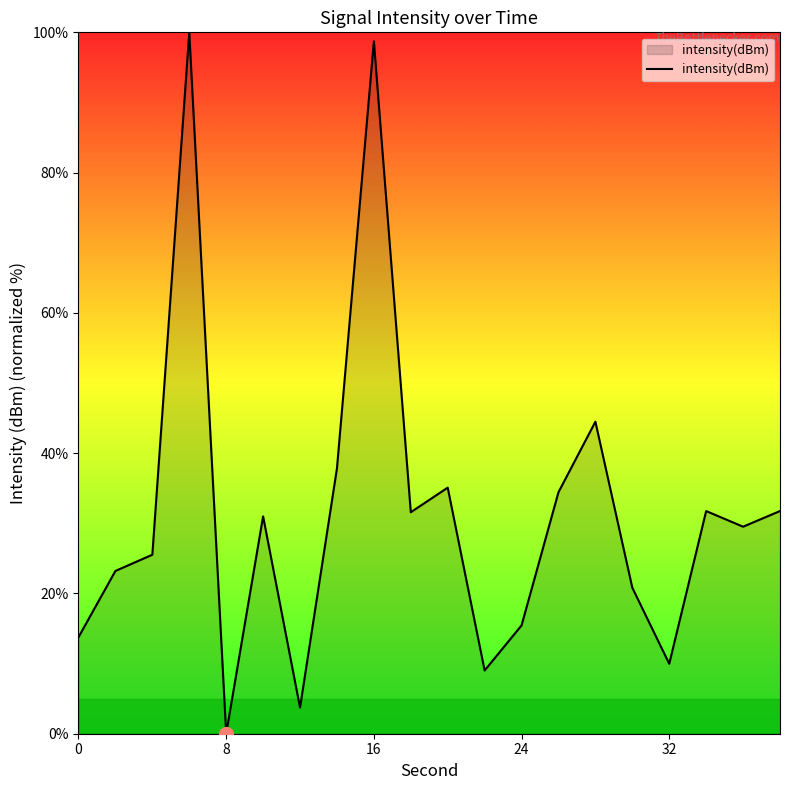

How many lines are shown in the chart?

1